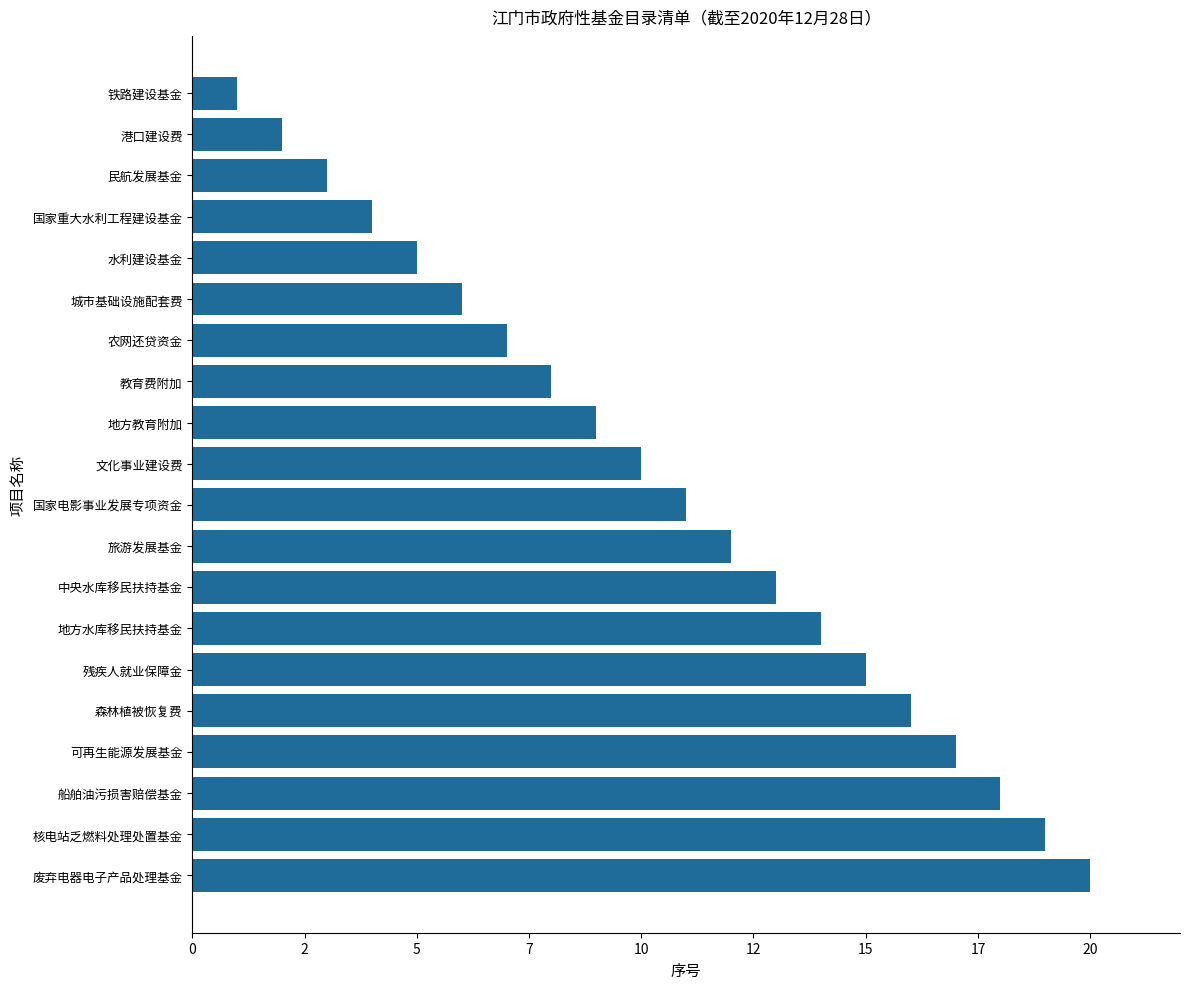

Does the chart contain any negative values?

No